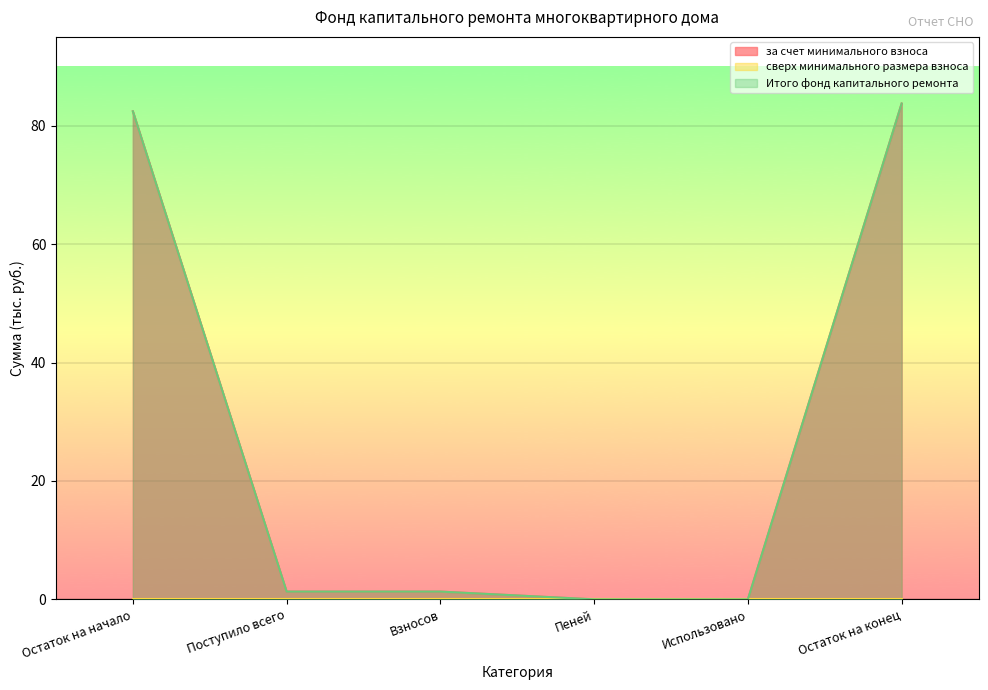

Which category has the lowest value in the за счет минимального взноса series?

Пеней